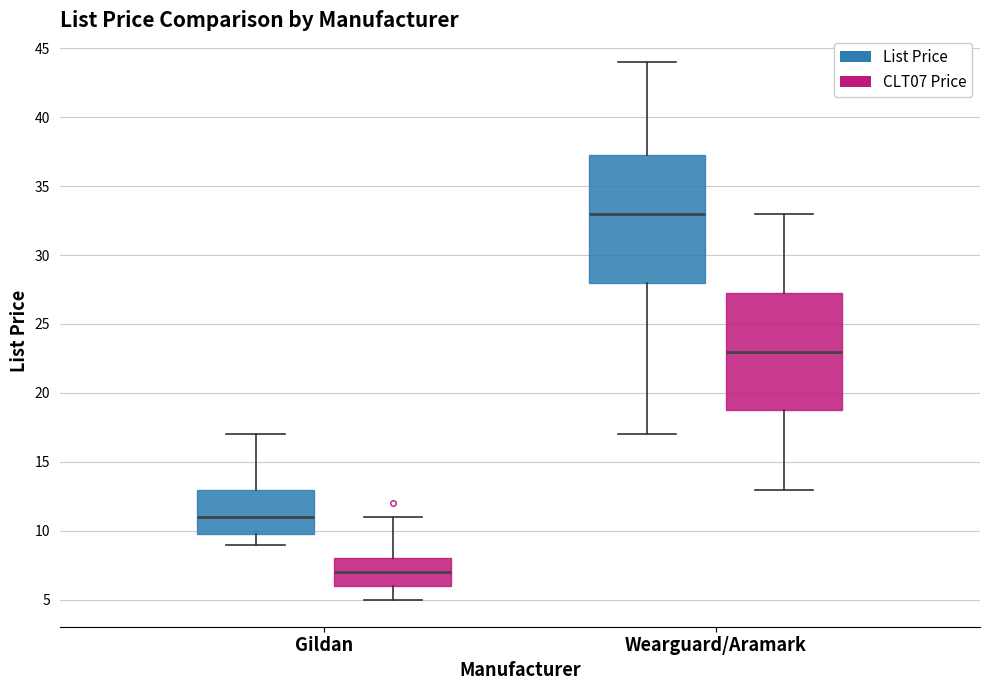

Where does the upper whisker of the box for Wearguard/Aramark (CLT07 Price) end on the y-axis? The values are not printed on the chart, so give them approximately, as read against the axis.

33.0